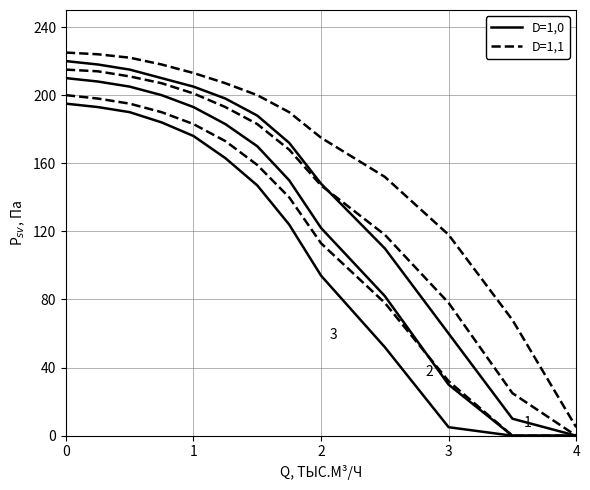

True or false: D=1,0 has more than 2 points higher than both neighbors.

False